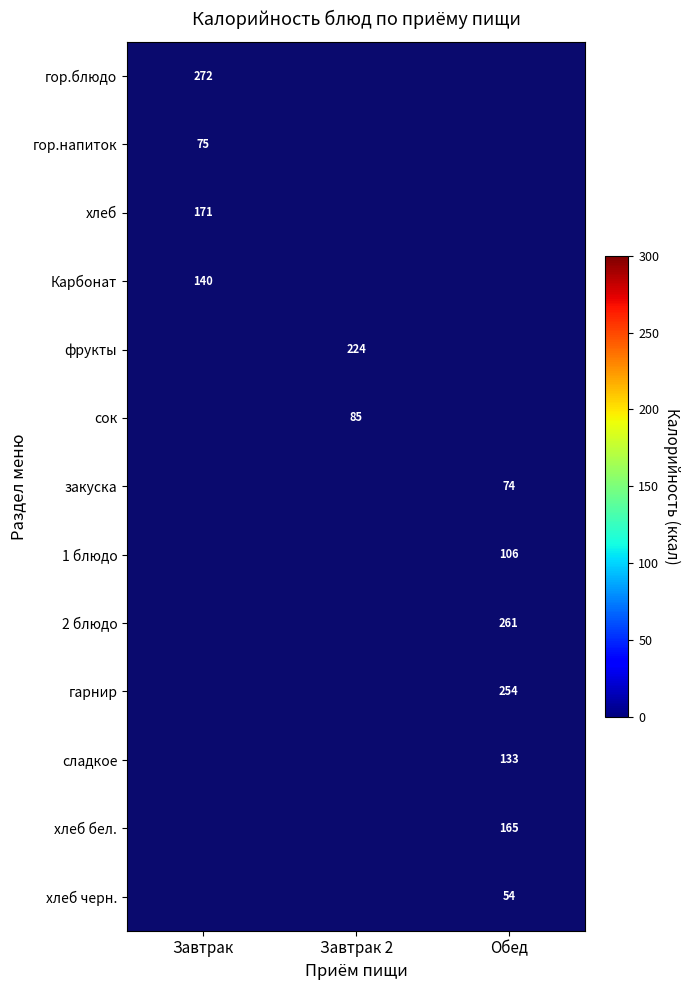

The value of сладкое at Обед is 133.0. True or false?

True